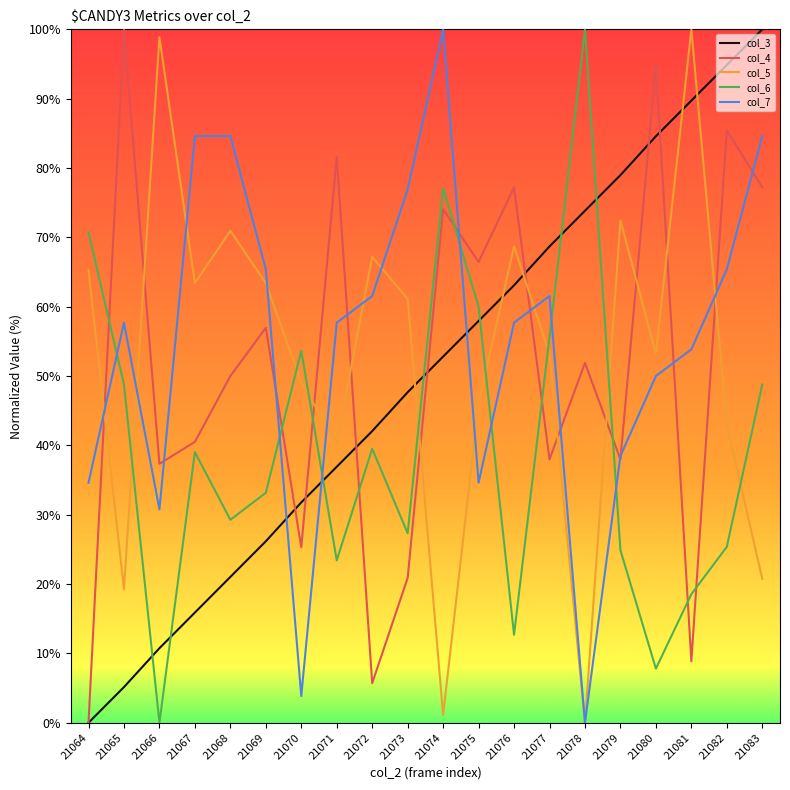

What is the greatest value displayed?

100.0